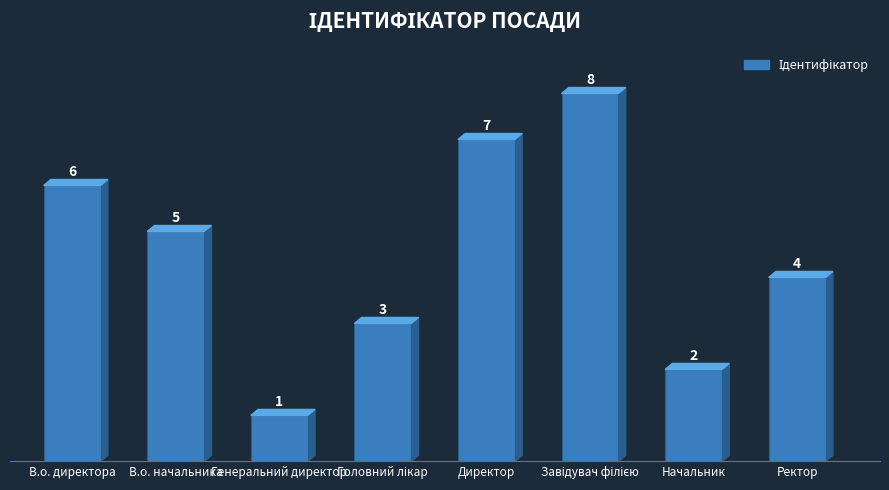

What is the difference between the maximum and minimum values?

7